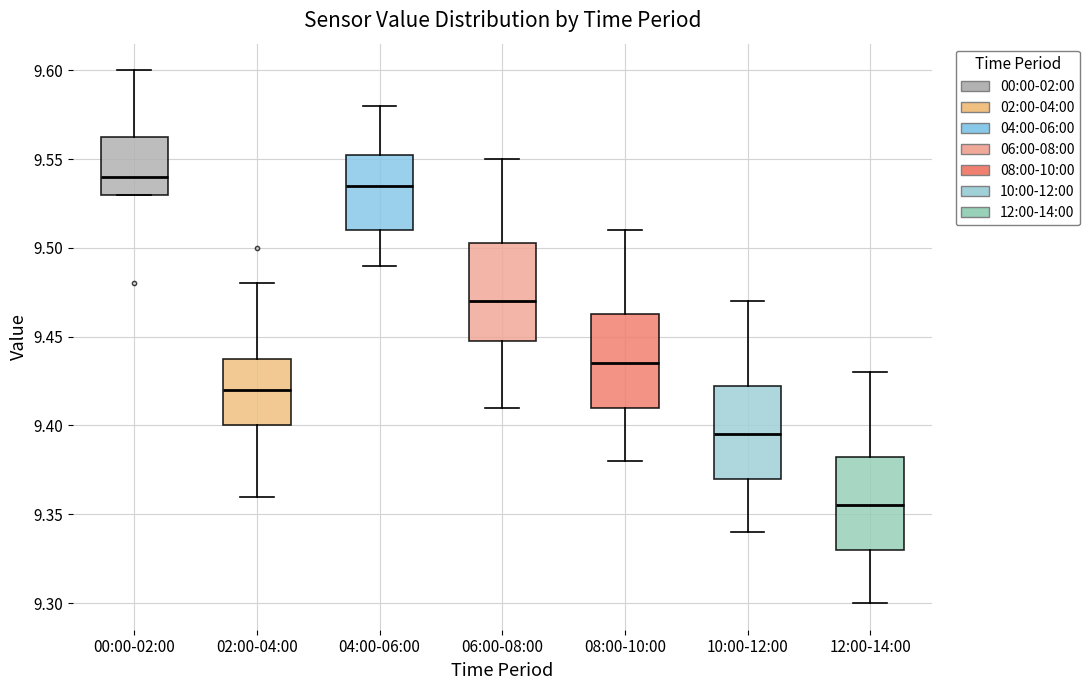

Which box has the lowest median line?

12:00-14:00